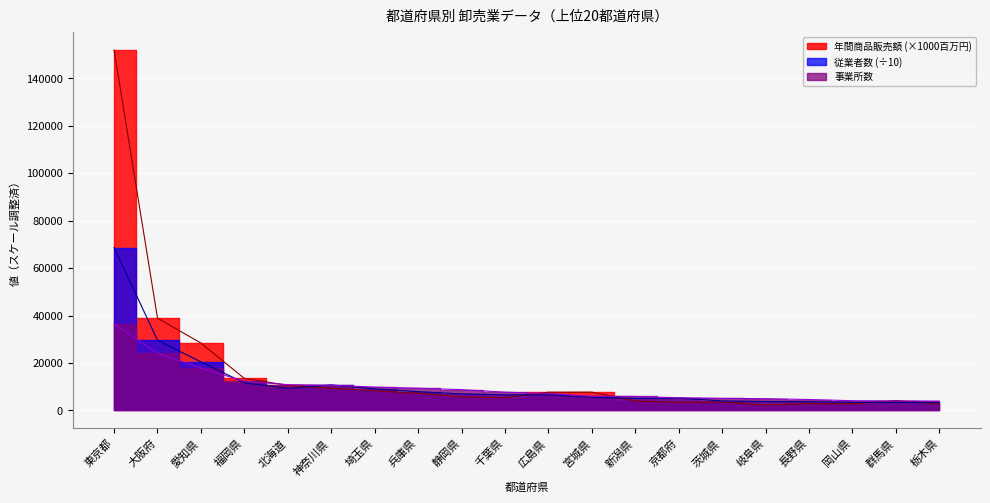

Is this an area chart (filled region under the line)?

No